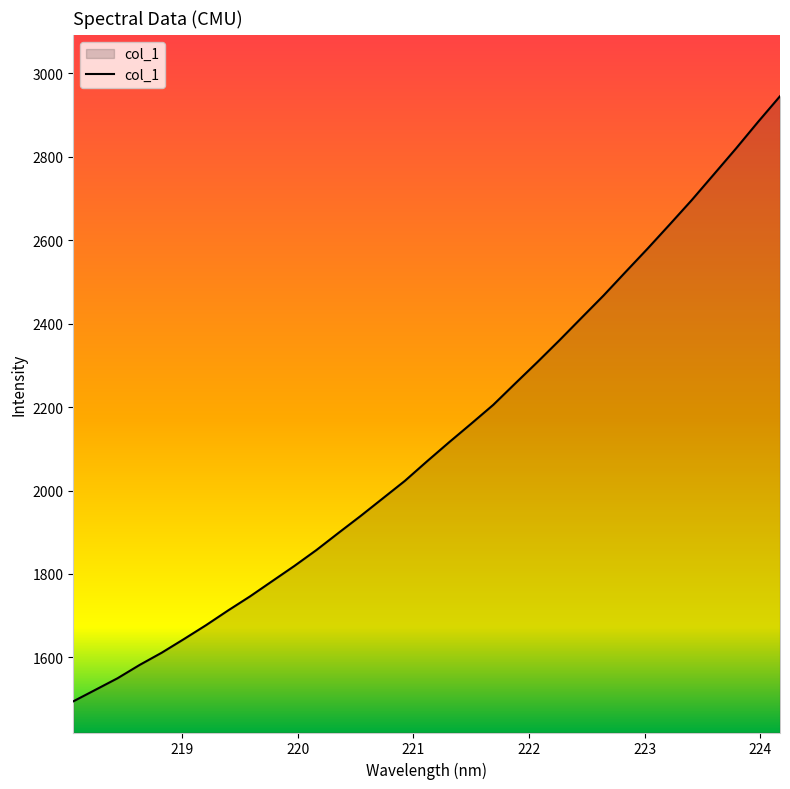

What is the smallest value displayed?

1494.5